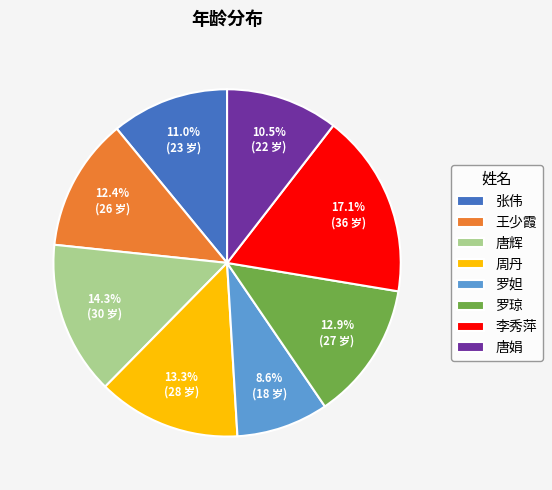

To the nearest percent, what is the average slice percentage?

12%